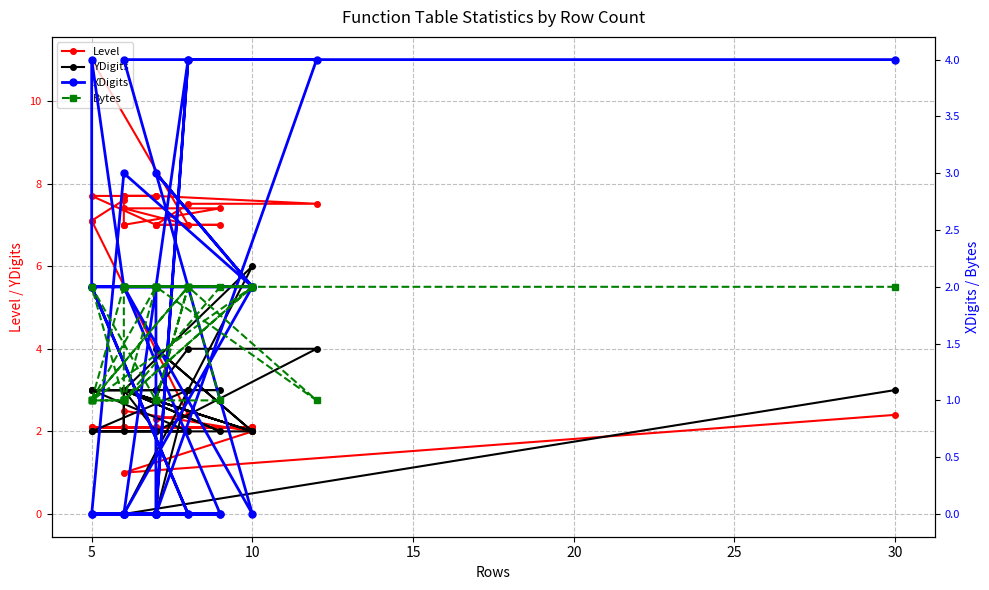

Count the number of categories in the chart.

40